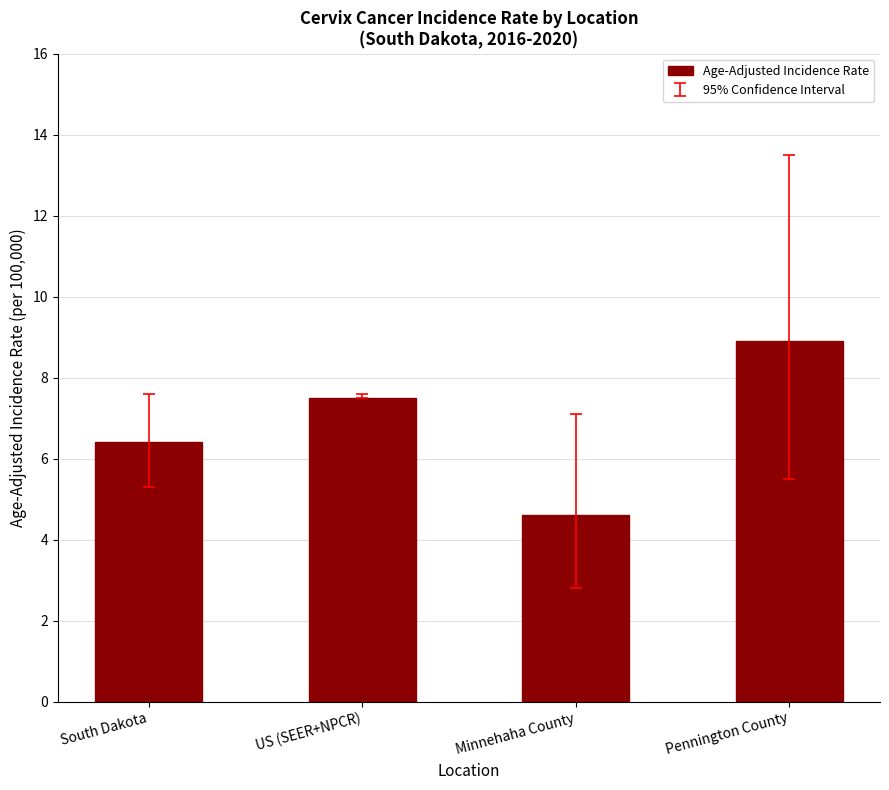

Reading left to right, what are all the values shown in this chart?

South Dakota=6.4	US (SEER+NPCR)=7.5	Minnehaha County=4.6	Pennington County=8.9